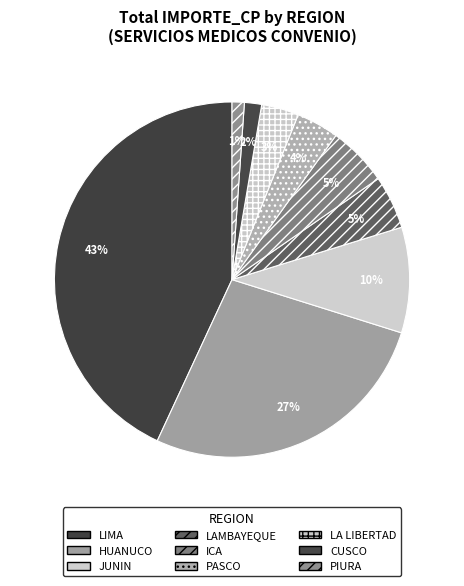

How many slices are in this pie chart?

9